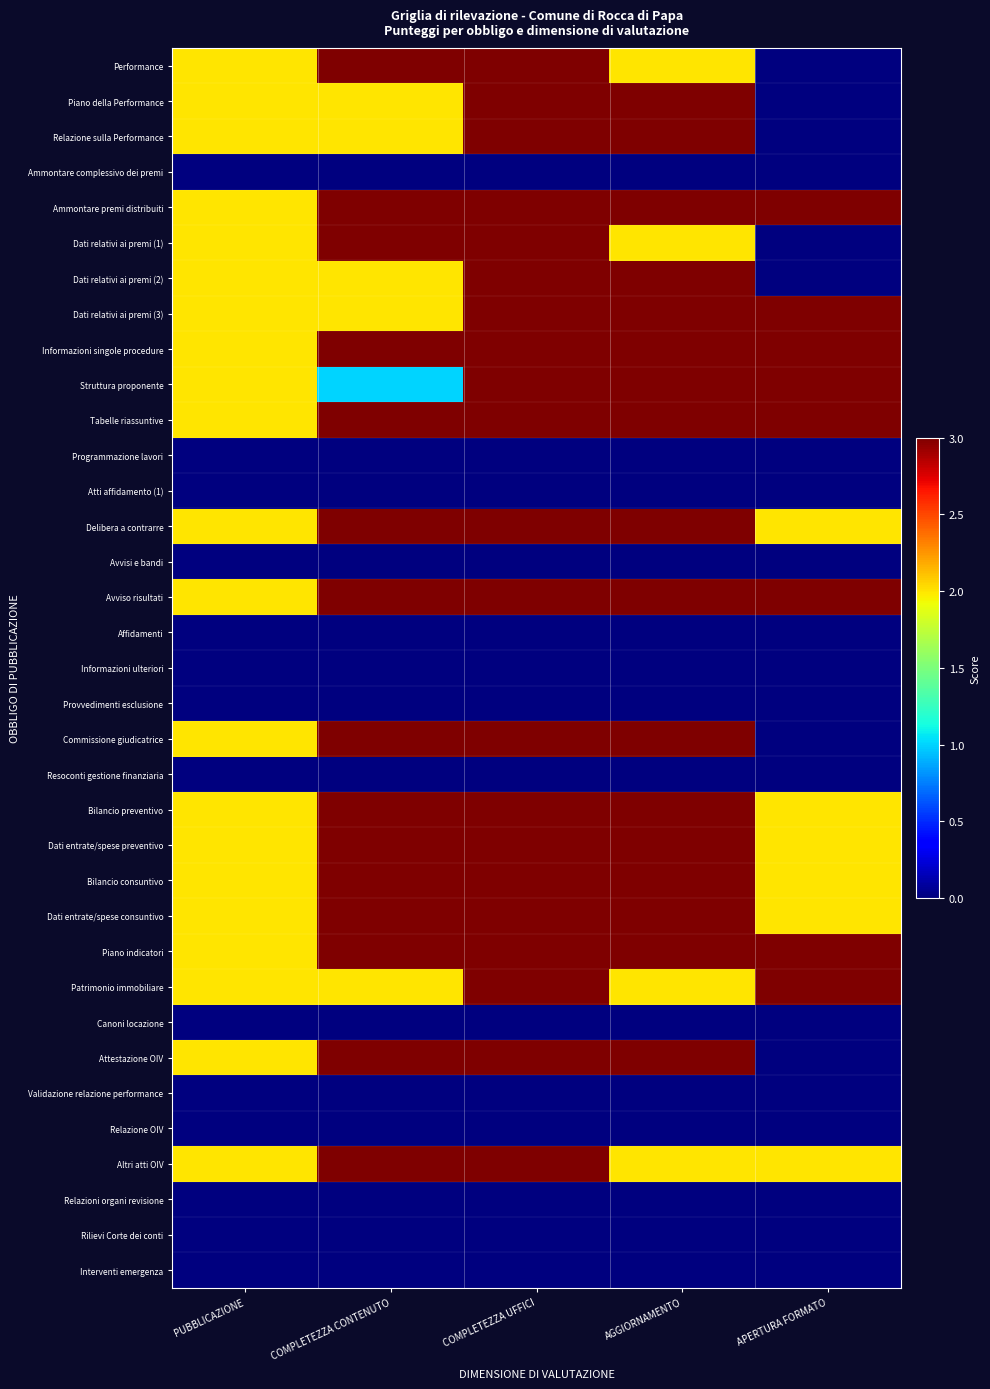

Rank the series at AGGIORNAMENTO from highest to lowest value.

Piano della Performance, Relazione sulla Performance, Ammontare premi distribuiti, Dati relativi ai premi (2), Dati relativi ai premi (3), Informazioni singole procedure, Struttura proponente, Tabelle riassuntive, Delibera a contrarre, Avviso risultati, Commissione giudicatrice, Bilancio preventivo, Dati entrate/spese preventivo, Bilancio consuntivo, Dati entrate/spese consuntivo, Piano indicatori, Attestazione OIV, Performance, Dati relativi ai premi (1), Patrimonio immobiliare, Altri atti OIV, Ammontare complessivo dei premi, Programmazione lavori, Atti affidamento (1), Avvisi e bandi, Affidamenti, Informazioni ulteriori, Provvedimenti esclusione, Resoconti gestione finanziaria, Canoni locazione, Validazione relazione performance, Relazione OIV, Relazioni organi revisione, Rilievi Corte dei conti, Interventi emergenza